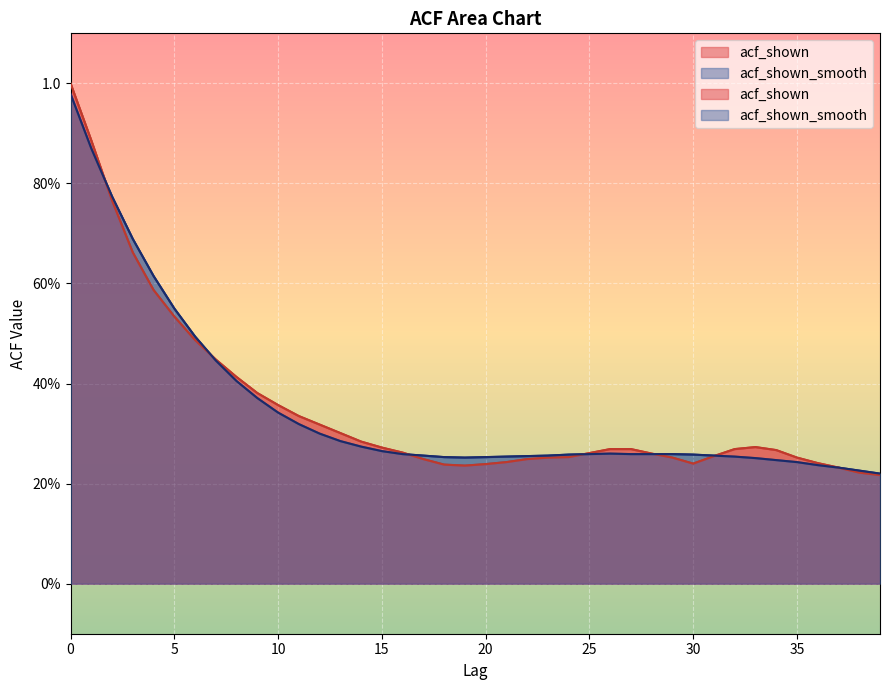

How many intersections are there between acf_shown and acf_shown_smooth?

6